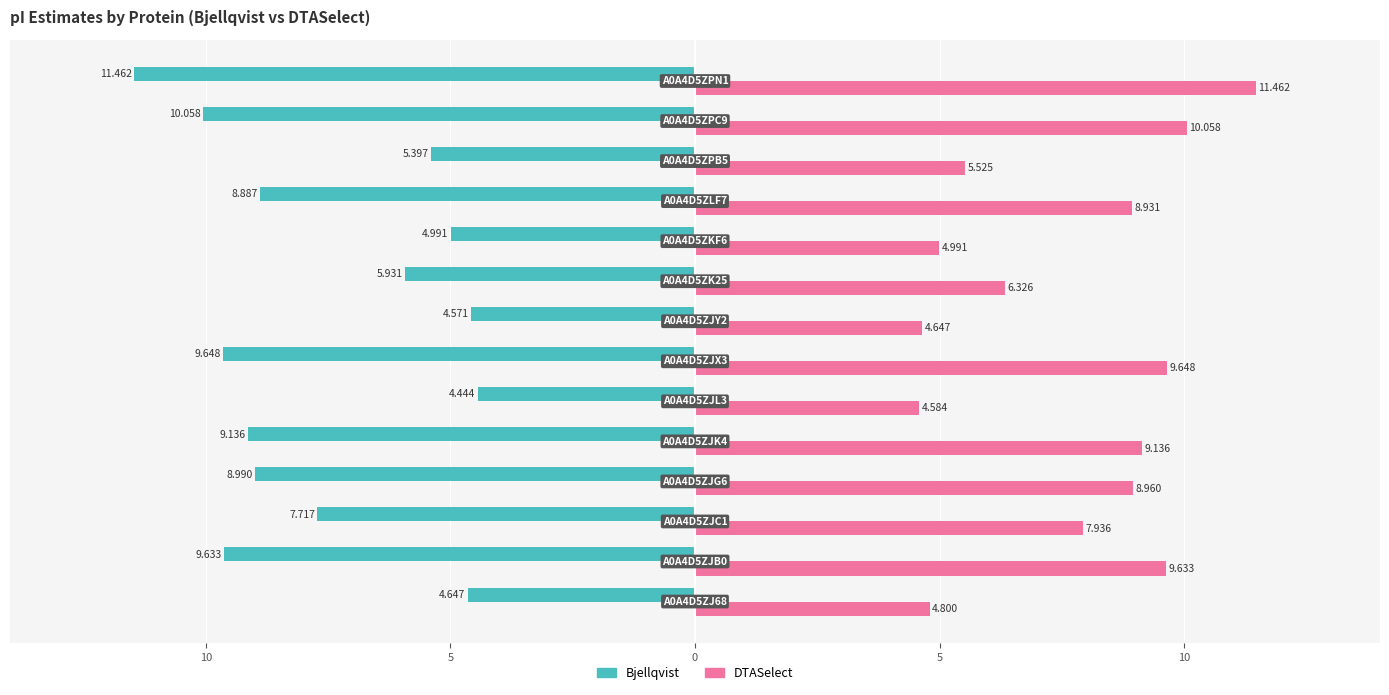

At how many categories does at least one series exceed 4?

14